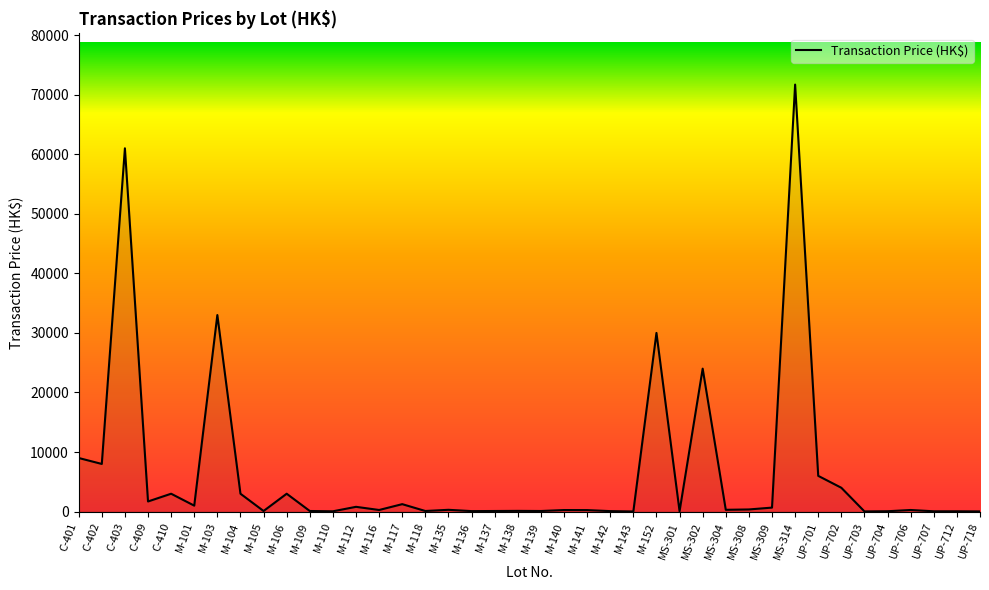

The value at MS-302 is 6829. True or false?

False